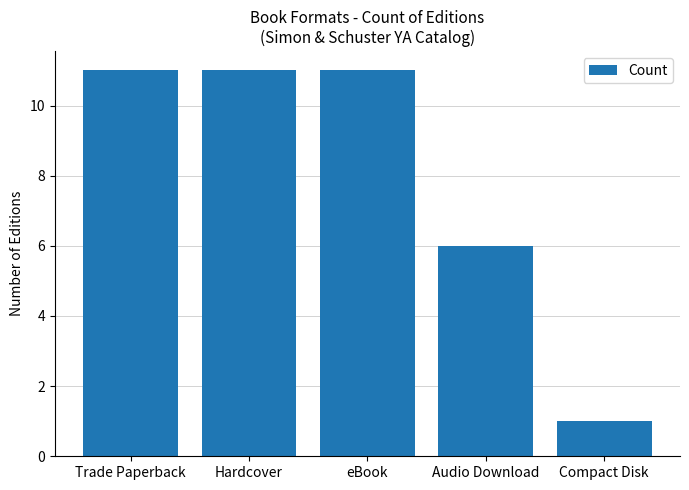

What position from the right is Compact Disk?

1